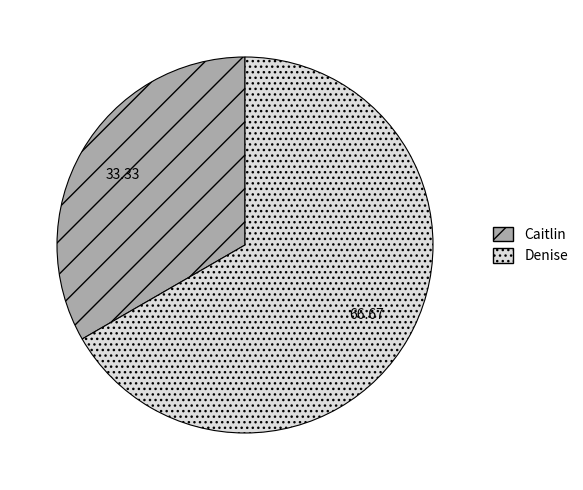

How many segments does this pie chart have?

2